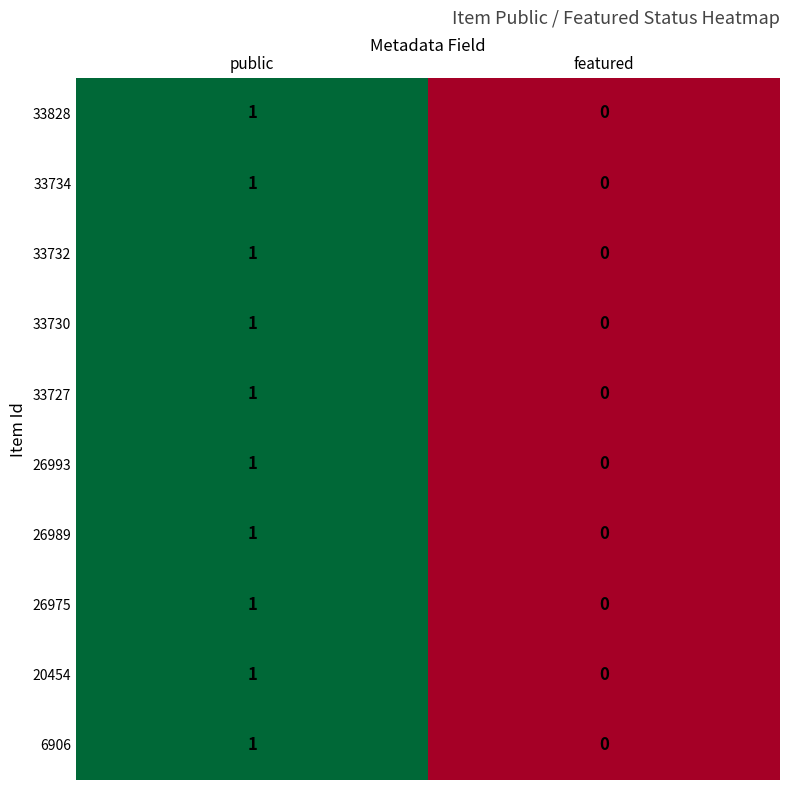

Is the value of 33730 at featured greater than the value of 33828 at public?

No